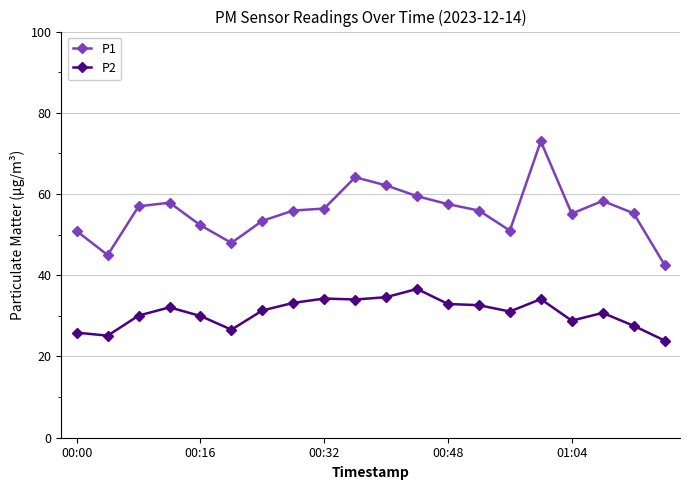

What is the lowest value of the P2 series?

23.9